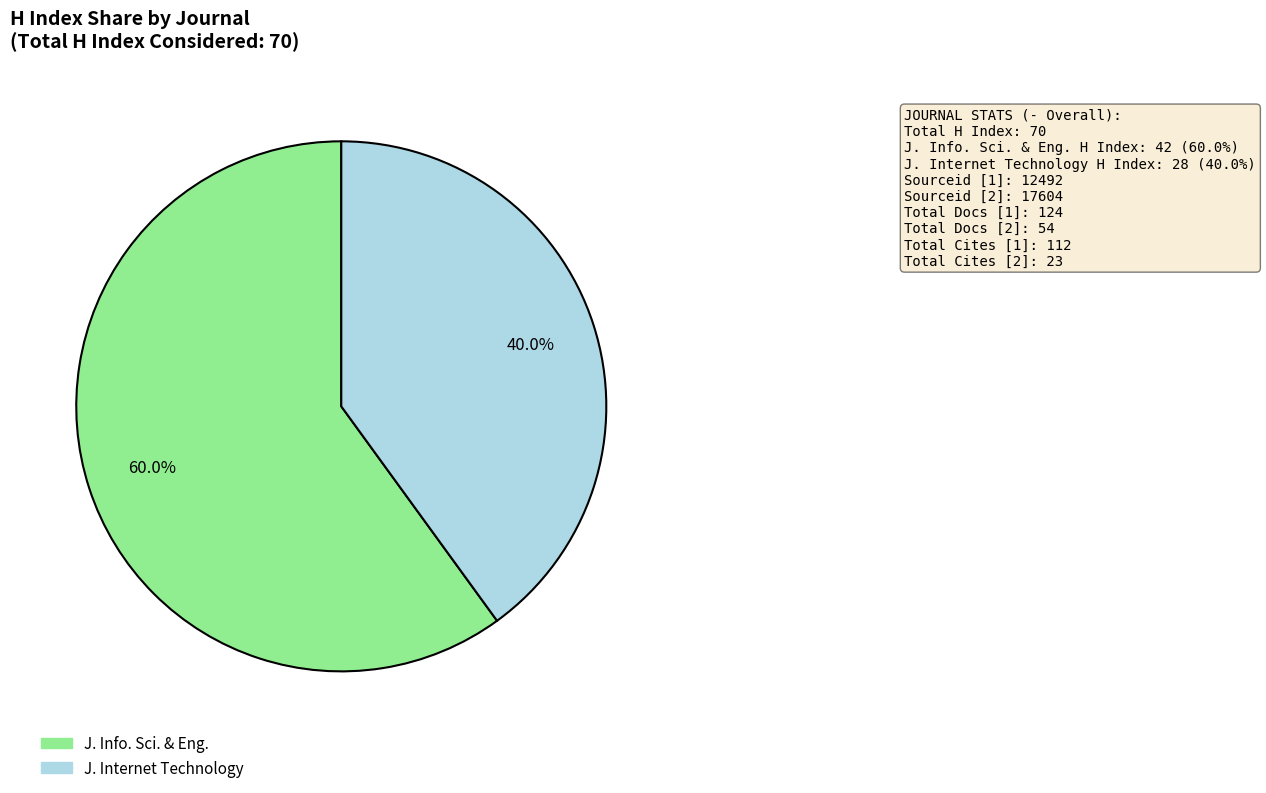

Is there a majority slice in this chart?

Yes